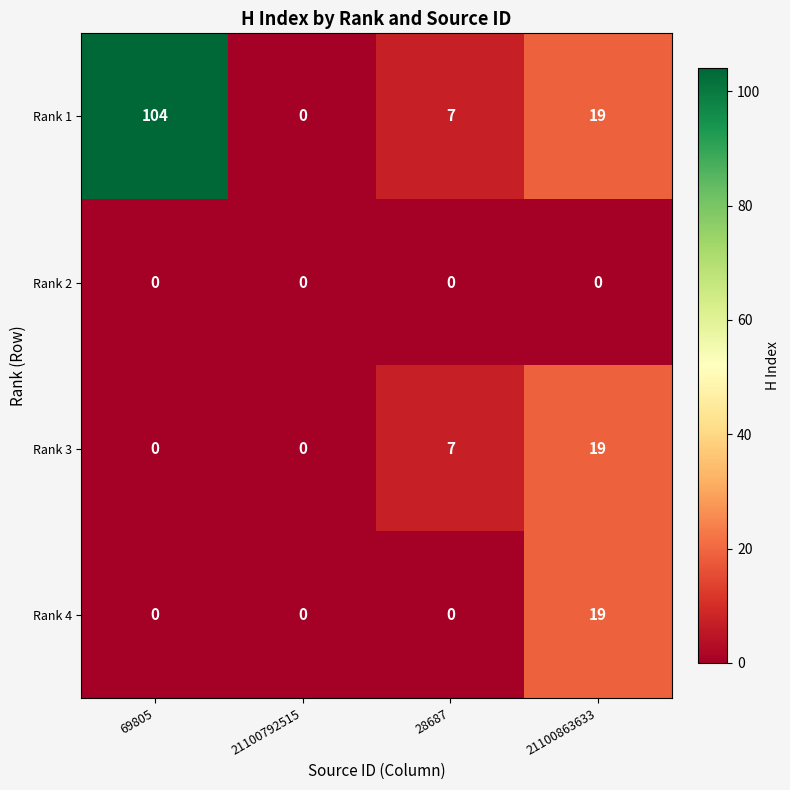

What is the difference between the Rank 3 values at 21100792515 and 21100863633?

19